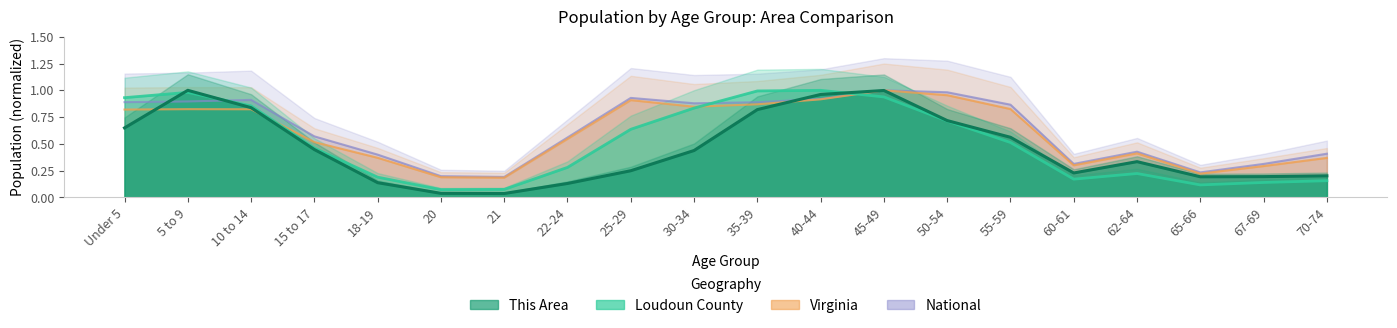

At which category does the chart reach its minimum across all series?

21